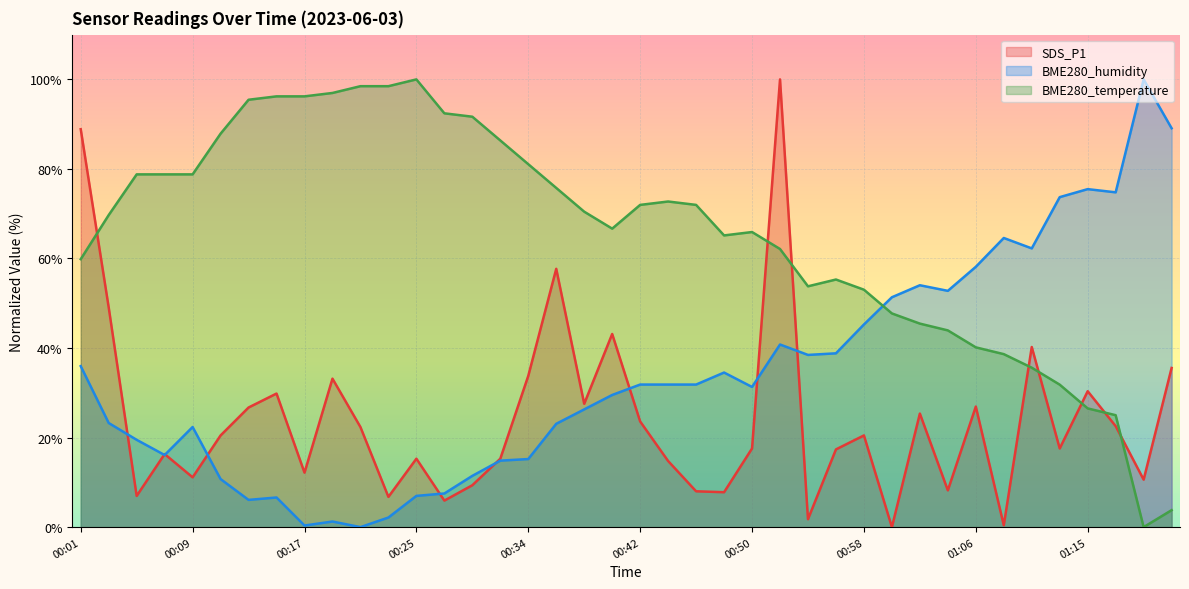

True or false: BME280_humidity and SDS_P1 intersect in this chart.

True